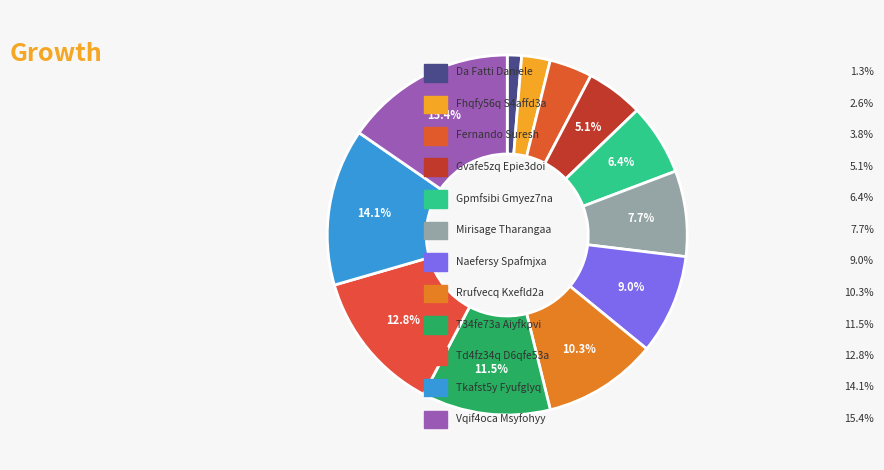

Is there a majority slice in this chart?

No